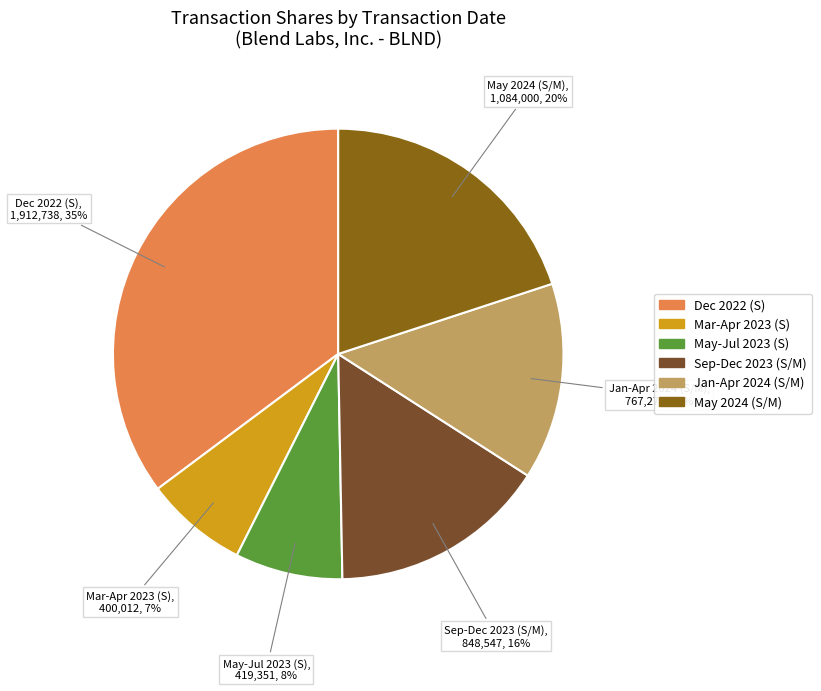

To the nearest percent, what is the difference between the largest and smallest slice percentages?

28%